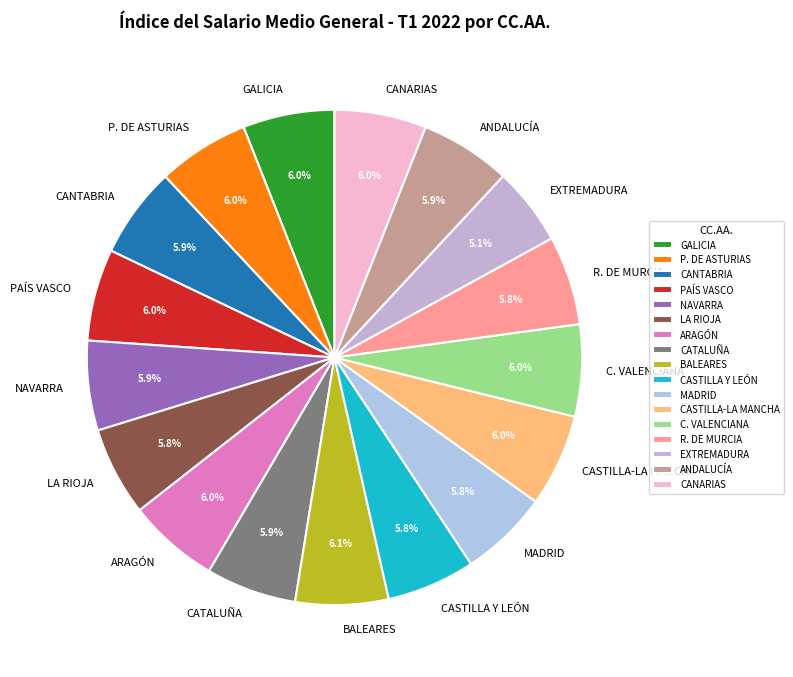

Is there any slice that represents more than half of the pie?

No